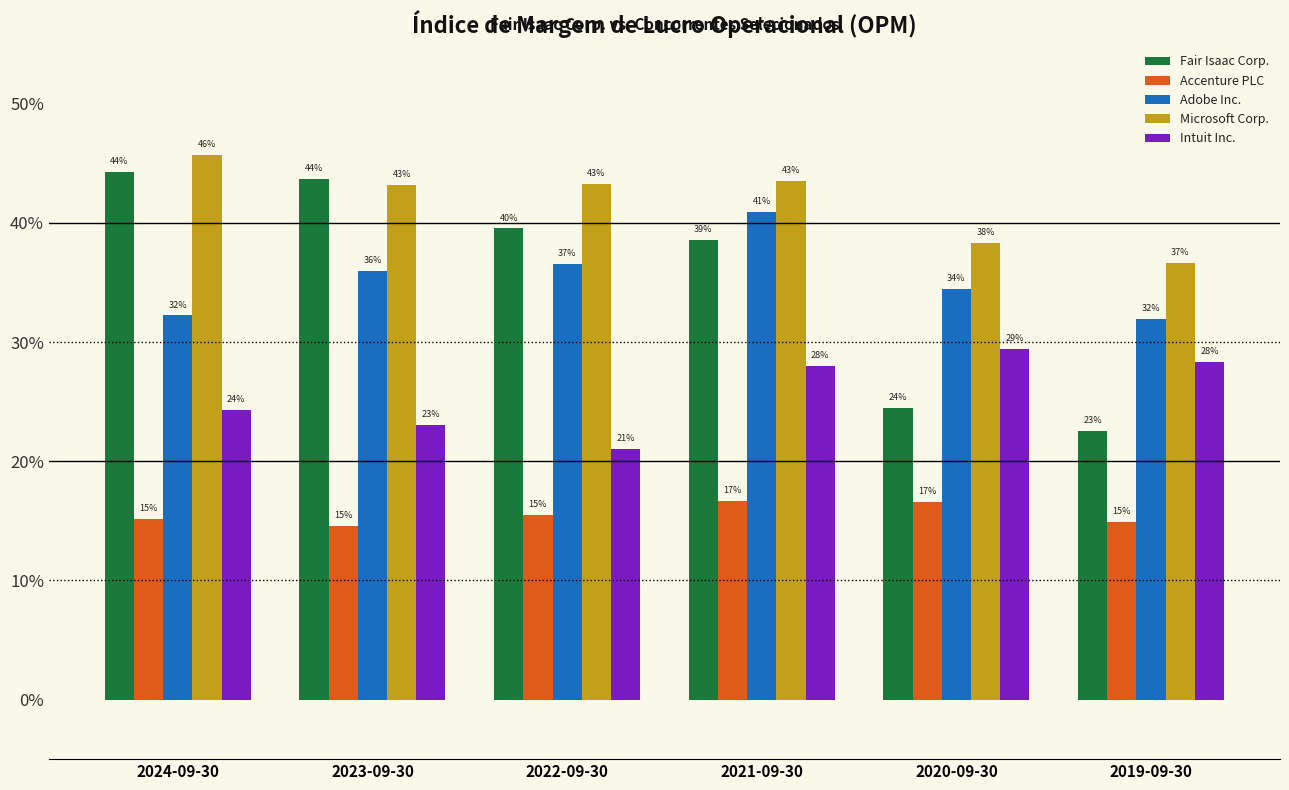

Does the chart contain any negative values?

No